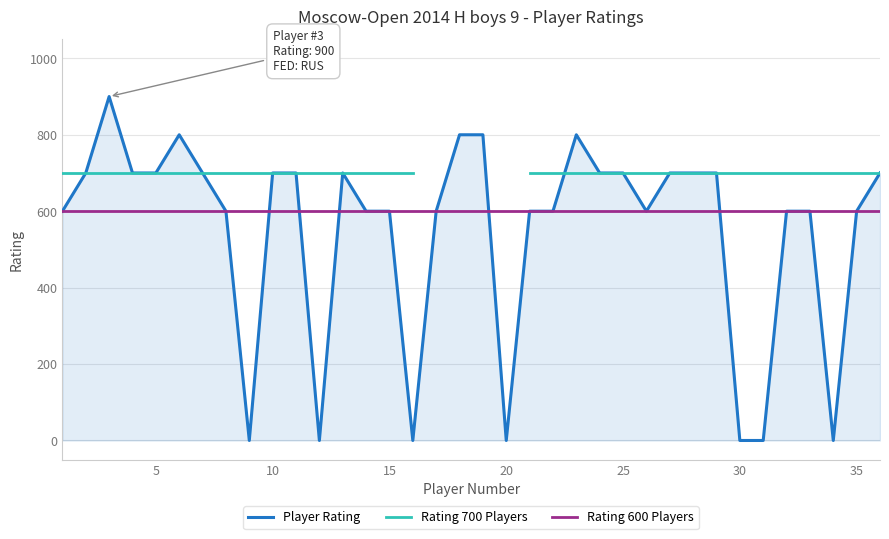

Is it true that Rating 600 Players equals 323 at 30?

False